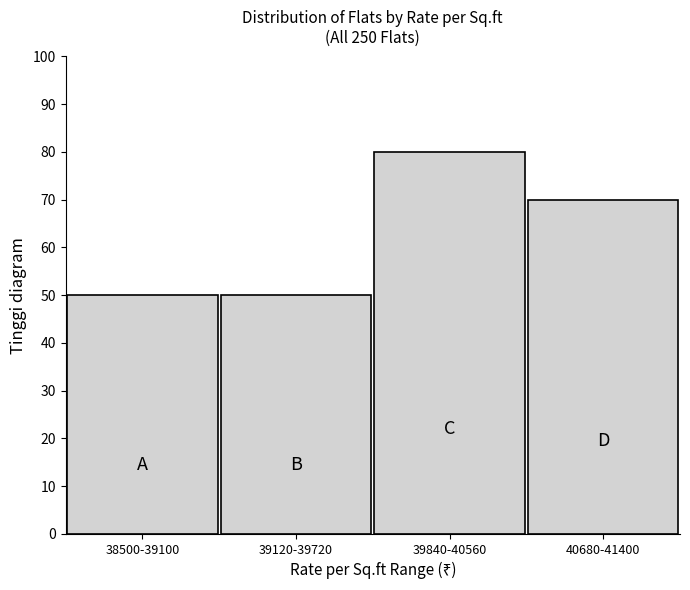

Reading right to left, list all the values displayed in this chart.

40680-41400=70	39840-40560=80	39120-39720=50	38500-39100=50